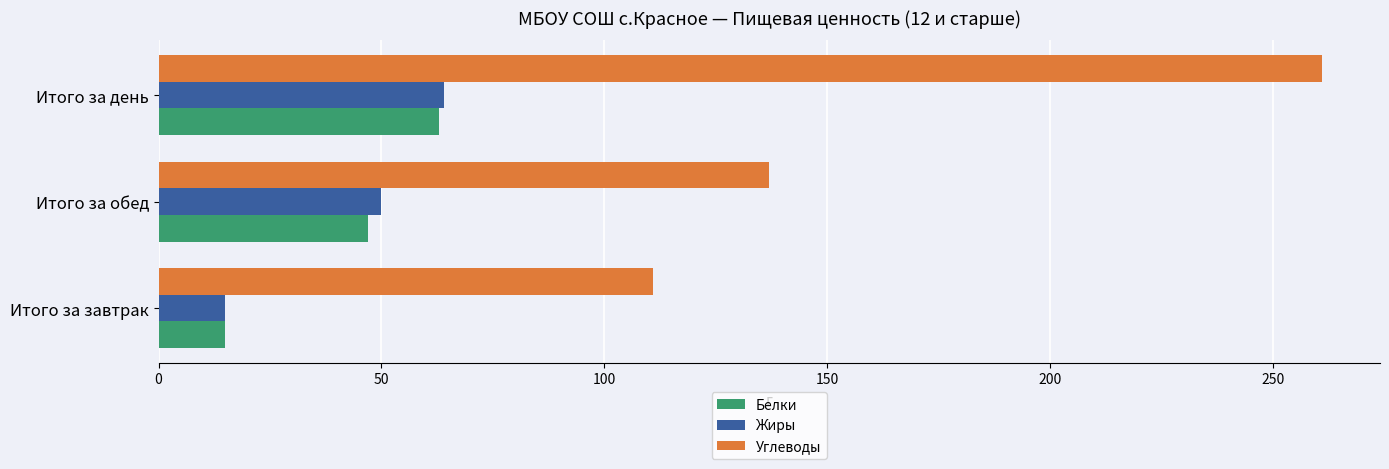

How many data points in Углеводы are less than 137?

1